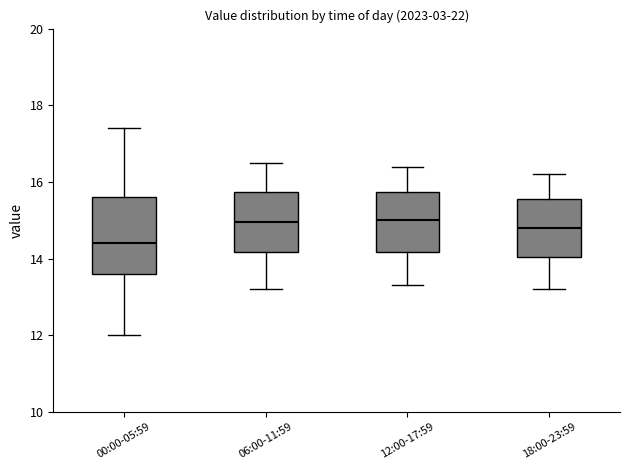

Reading left to right, transcribe this box plot: for each box, give where its median line is, the range the box spans, and where its two whiskers end, as read against the y-axis. The values are not printed on the chart, so give them approximately, as read against the axis.

00:00-05:59: median 14.4, box 13.6 to 15.6, whiskers 12.0 to 17.4
06:00-11:59: median 15.0, box 14.2 to 15.8, whiskers 13.2 to 16.6
12:00-17:59: median 15.0, box 14.2 to 15.8, whiskers 13.4 to 16.4
18:00-23:59: median 14.8, box 14.0 to 15.6, whiskers 13.2 to 16.2